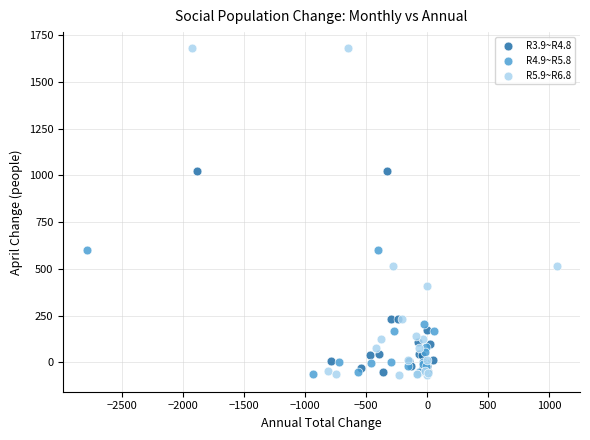

Which series has the largest Y range (max minus min)?

R5.9~R6.8